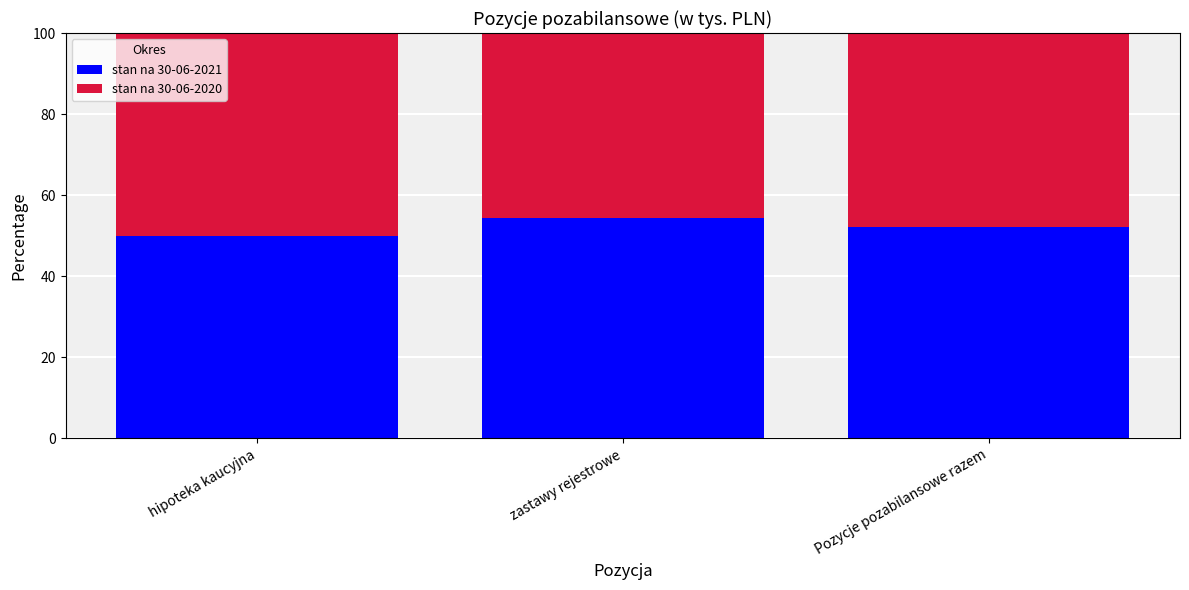

Is it true that stan na 30-06-2021 equals 52.2 at Pozycje pozabilansowe razem?

True